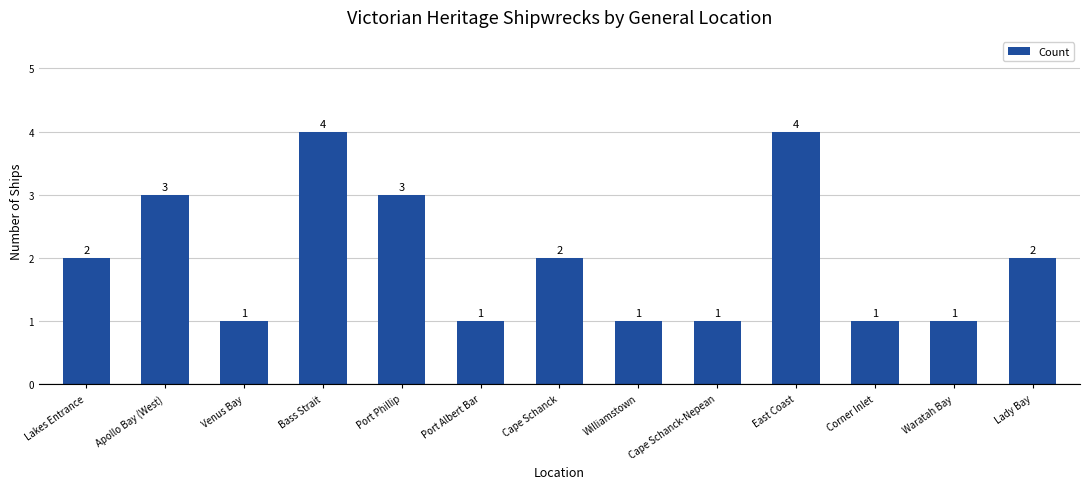

What is the ratio of the value at Bass Strait to the value at Apollo Bay (West)?

1.3